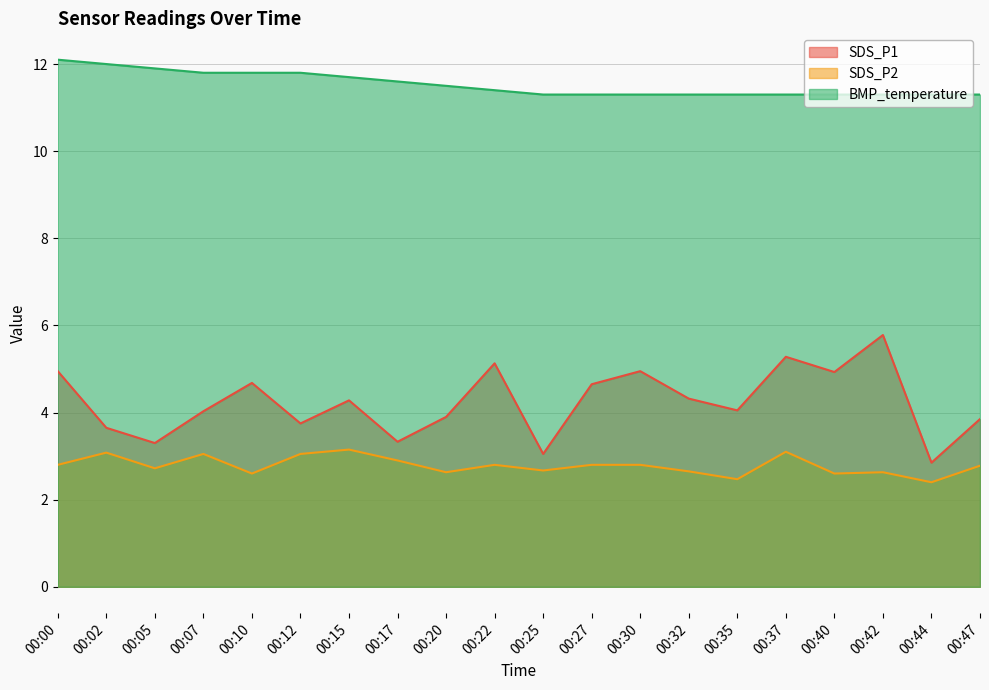

List the labels in order of SDS_P1 value, largest first.

00:42, 00:37, 00:22, 00:00, 00:30, 00:40, 00:10, 00:27, 00:32, 00:15, 00:35, 00:07, 00:20, 00:47, 00:12, 00:02, 00:17, 00:05, 00:25, 00:44